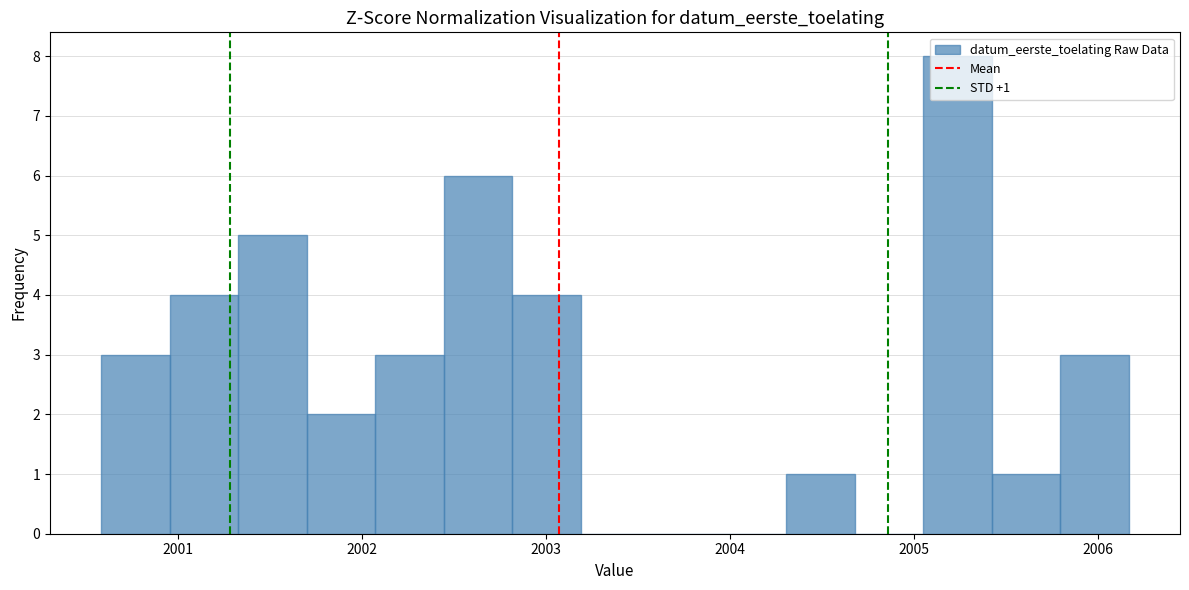

Around what value on the x-axis is the tallest bar? Give the approximate position of its centre, as read against the axis.

2005.2